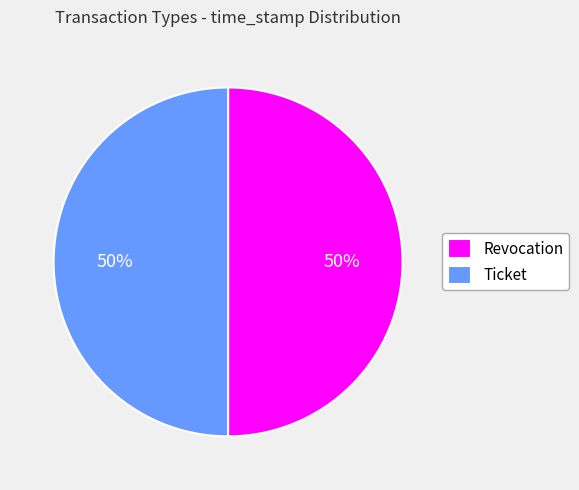

Do Revocation and Ticket together represent more than half of the pie?

Yes